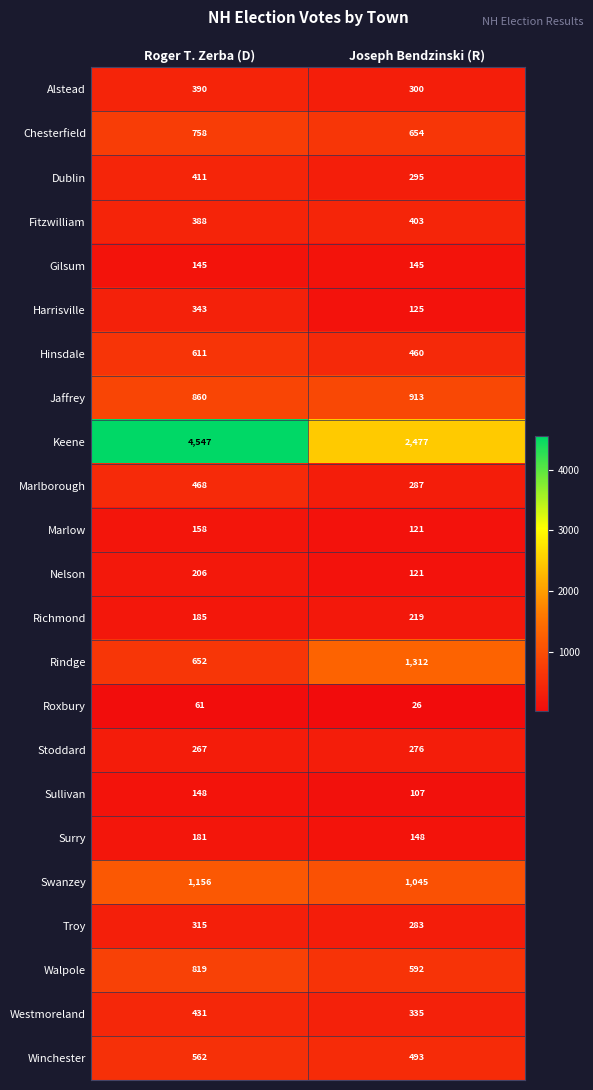

What is the greatest value displayed?

4547